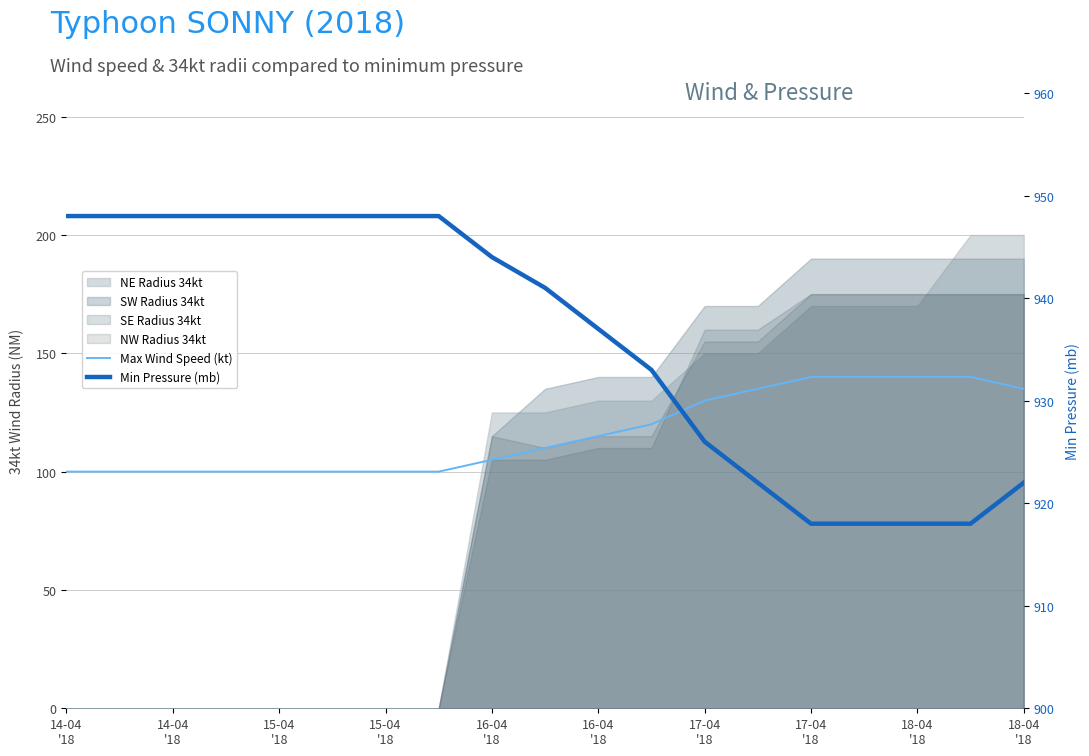

Which category has the highest value in the Min Pressure (mb) series?

14-04
'18